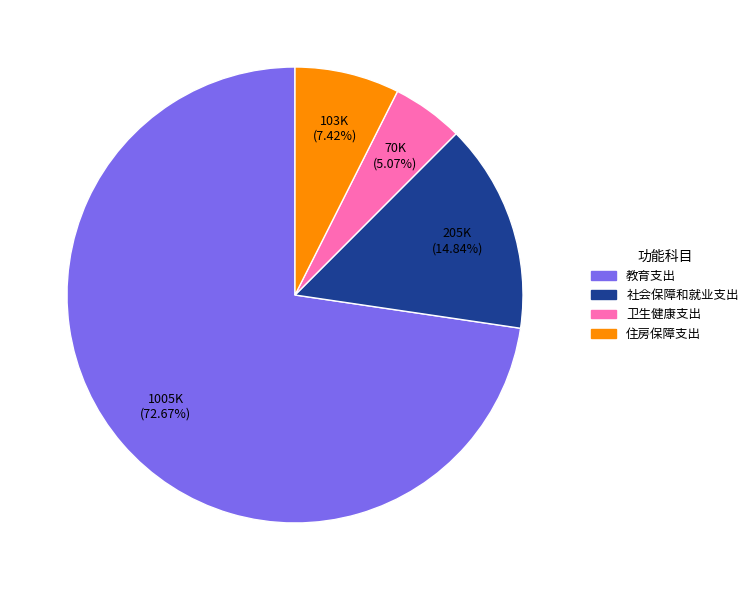

To the nearest percent, what percentage of the pie is 社会保障和就业支出?

15%